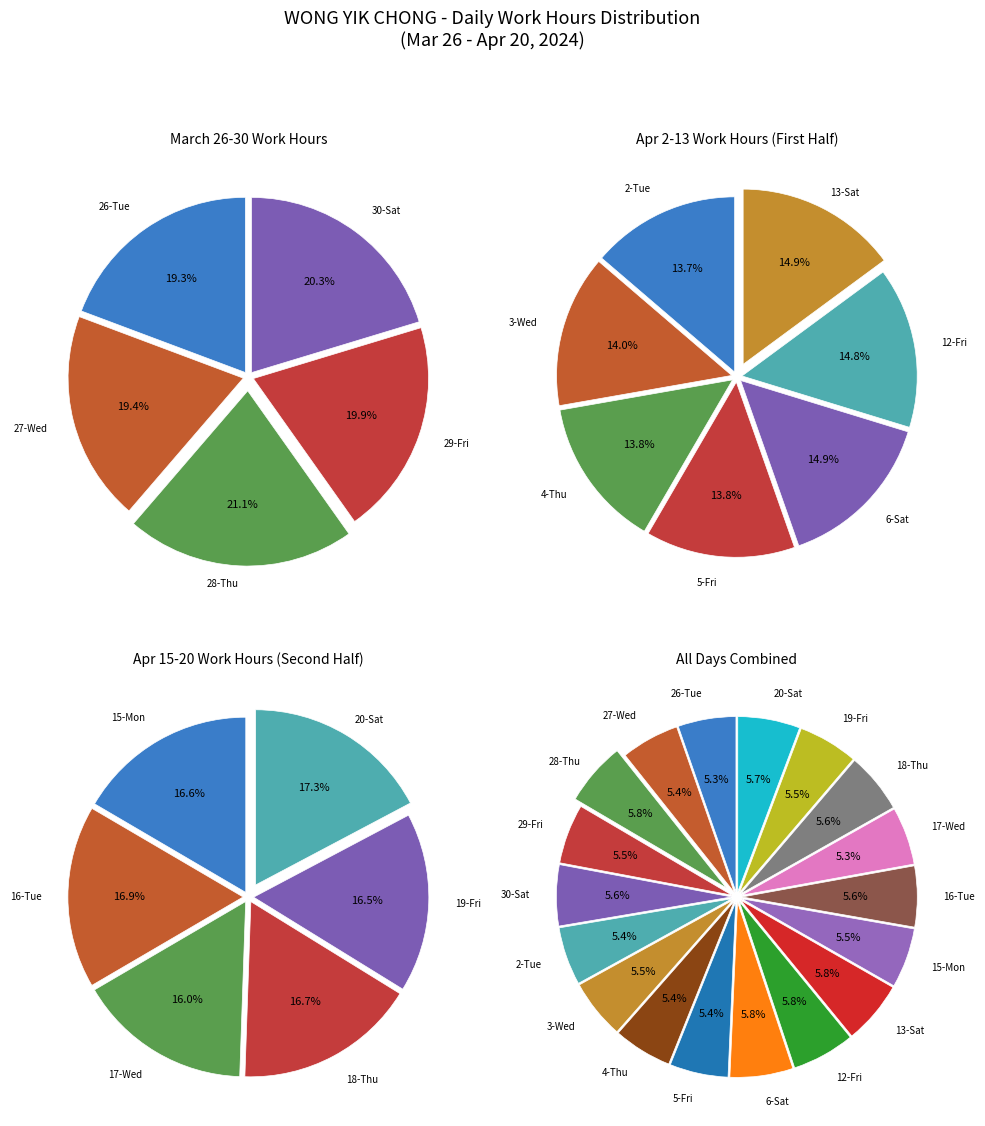

To the nearest percent, what is the combined percentage of 27-Wed and 16-Tue?

11%